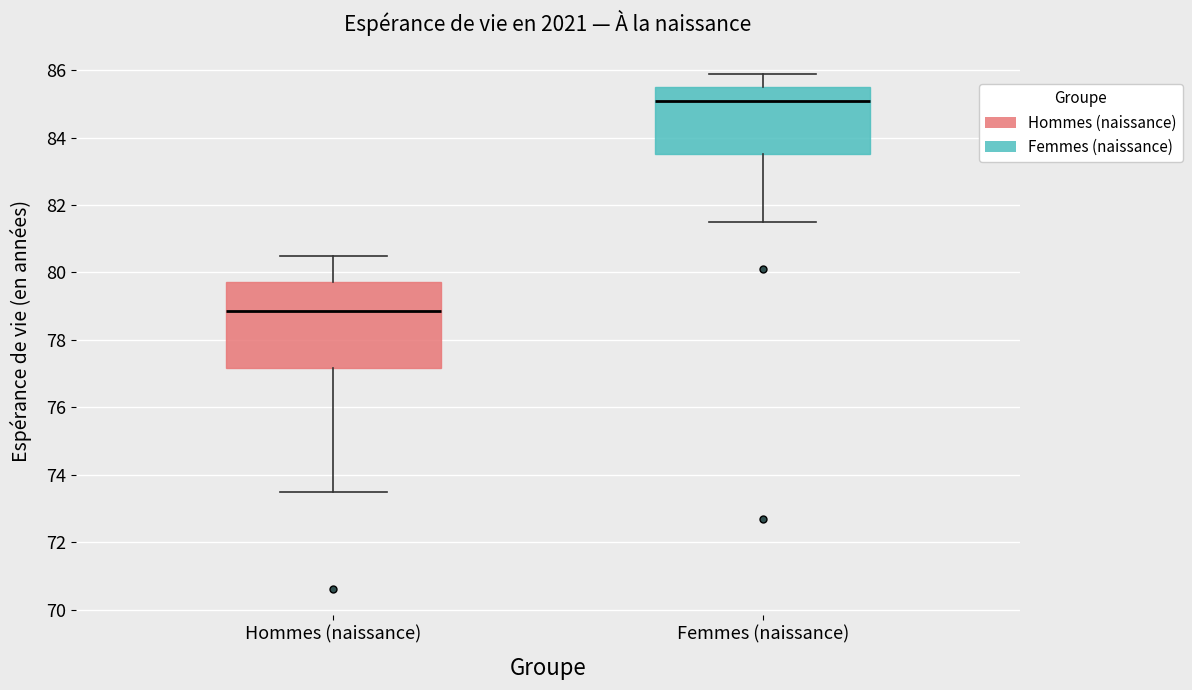

Reading left to right, transcribe this box plot: for each box, give where its median line is, the range the box spans, and where its two whiskers end, as read against the y-axis. The values are not printed on the chart, so give them approximately, as read against the axis.

Hommes (naissance): median 78.8, box 77.2 to 79.8, whiskers 73.6 to 80.6
Femmes (naissance): median 85.2, box 83.6 to 85.6, whiskers 81.6 to 86.0